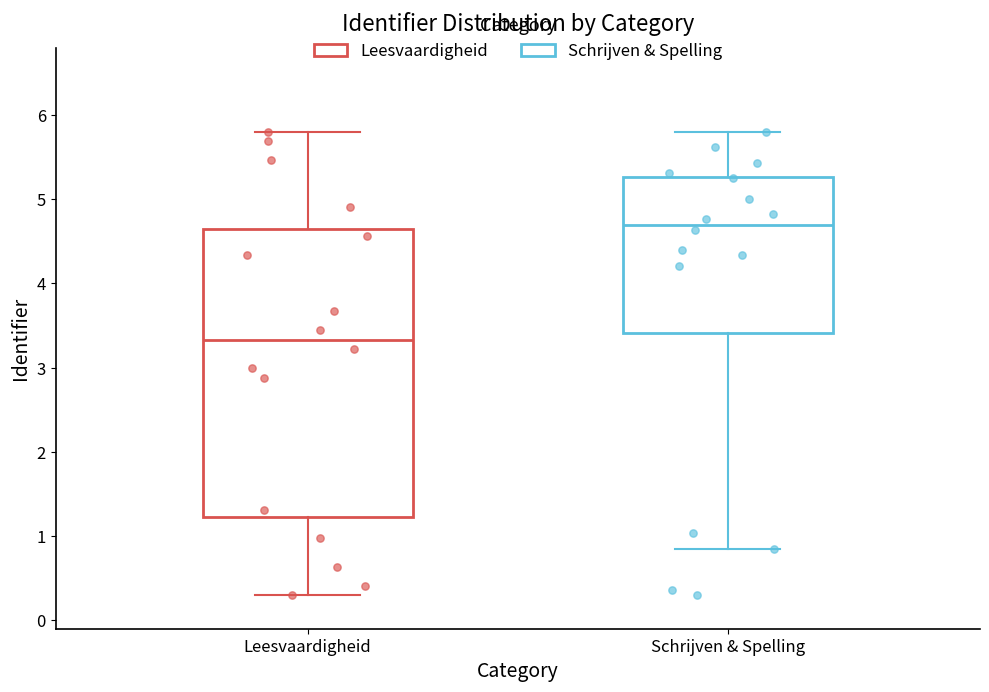

Which box's median line is the lowest?

Leesvaardigheid